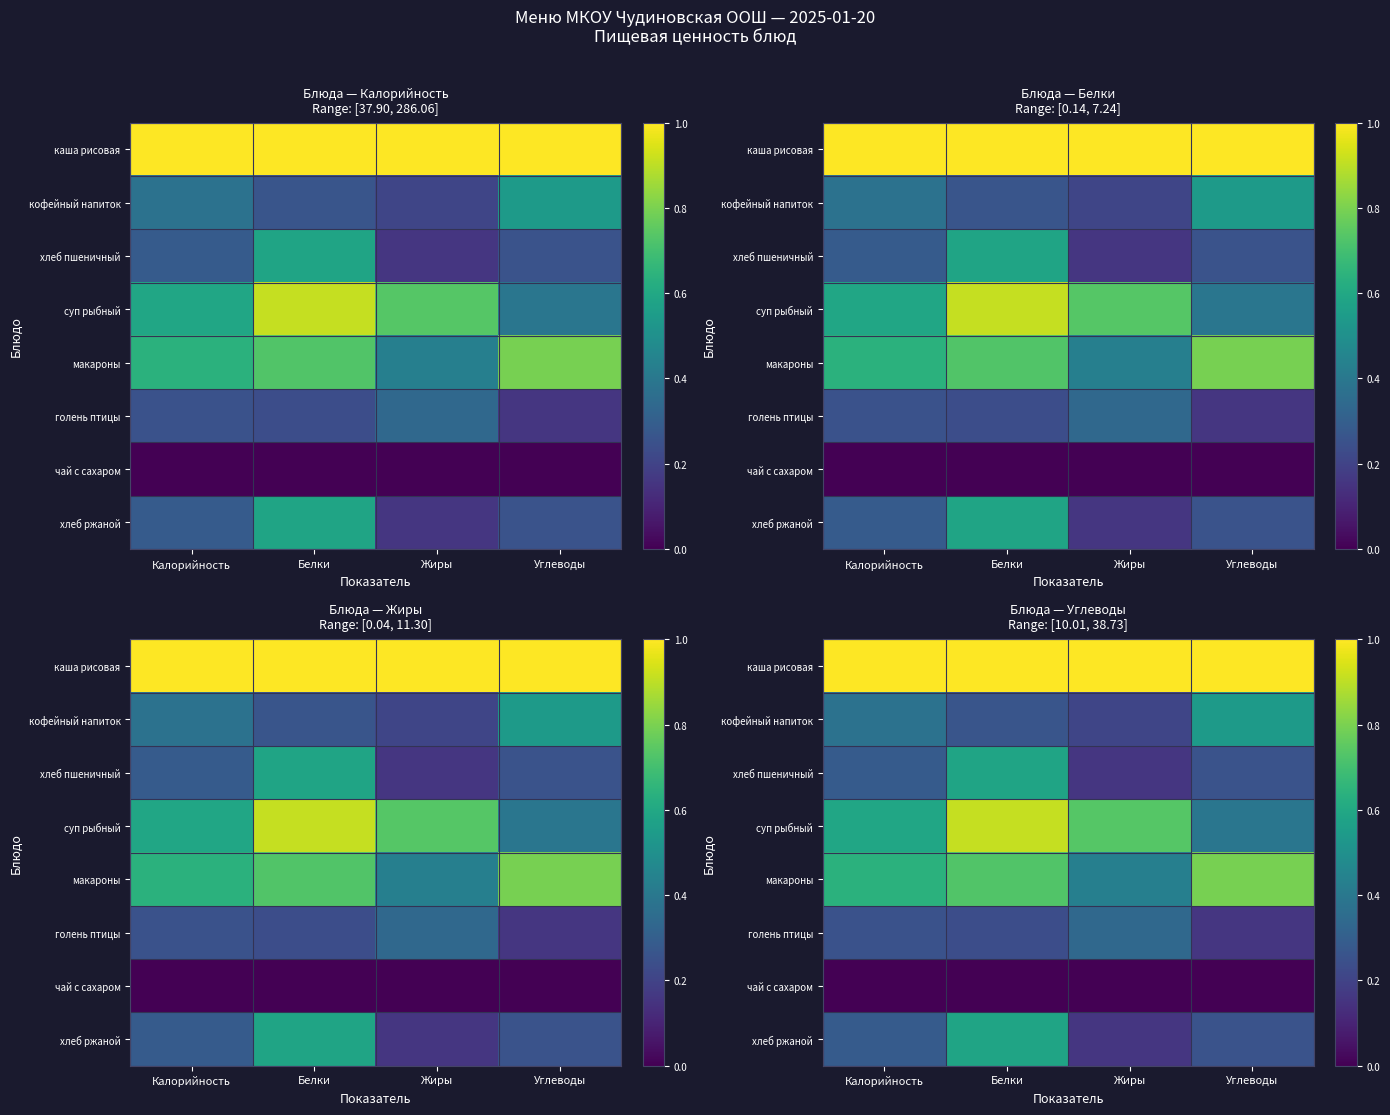

At Углеводы, list the series in order from smallest to largest.

чай с сахаром, голень птицы, хлеб пшеничный, хлеб ржаной, суп рыбный, кофейный напиток, макароны, каша рисовая